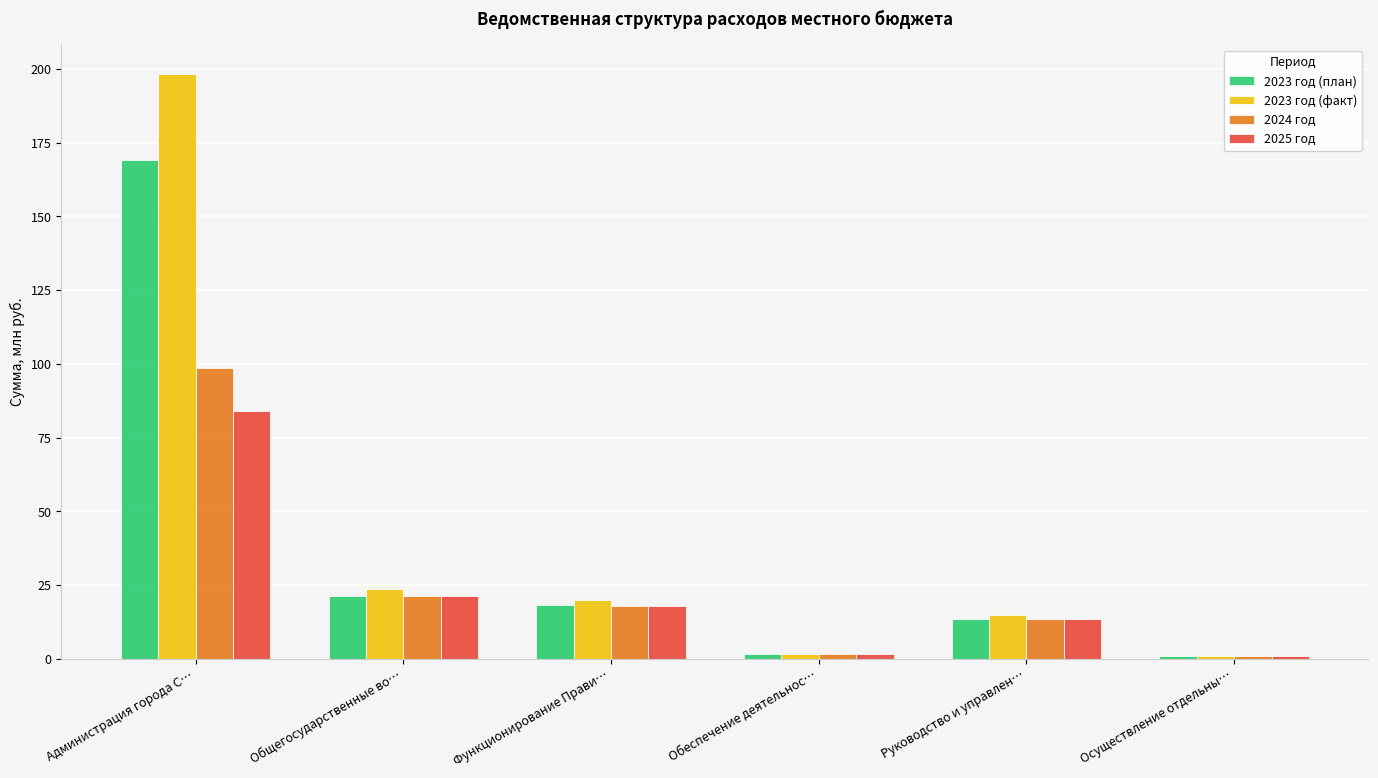

At Администрация города С…, list the series in order from largest to smallest.

2023 год (факт), 2023 год (план), 2024 год, 2025 год